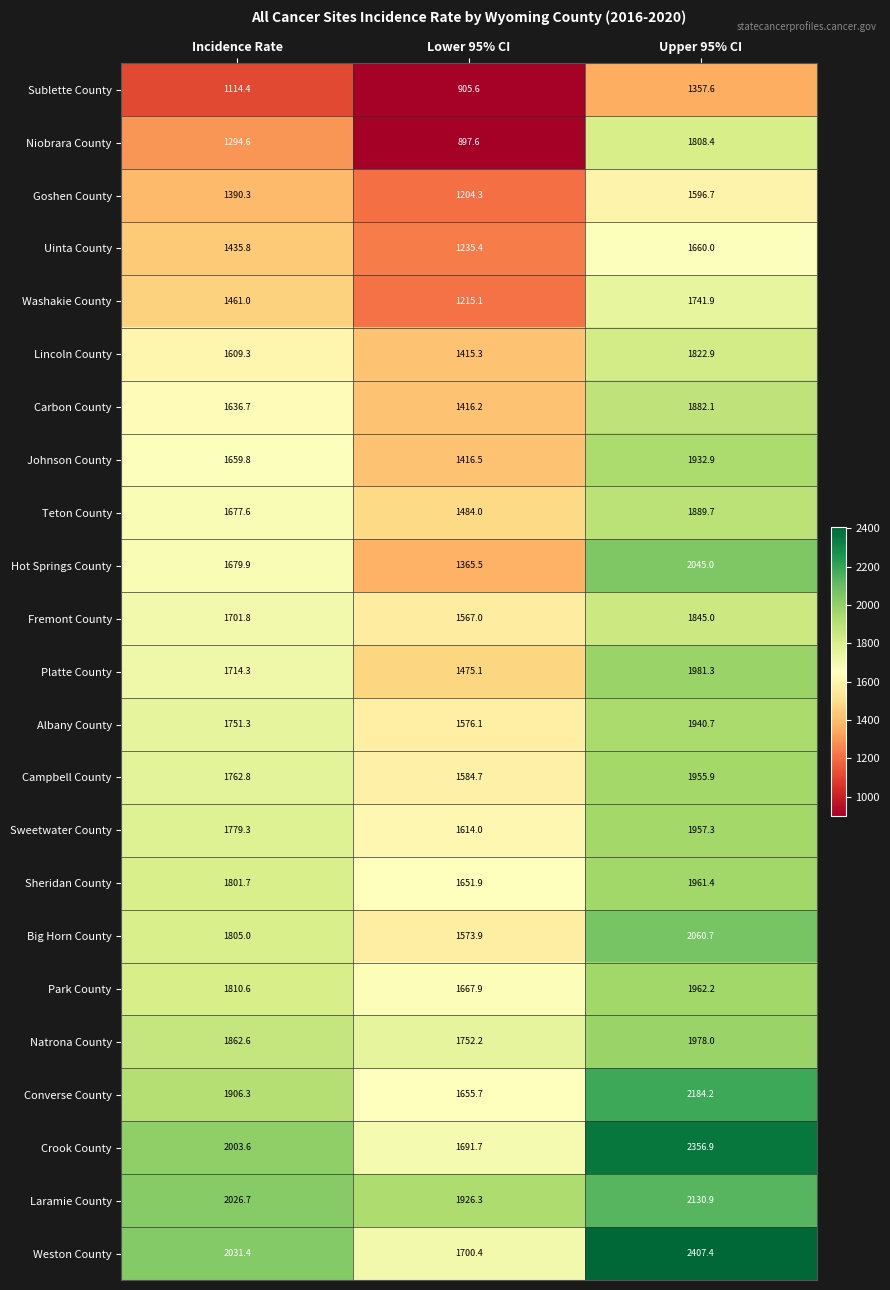

The value of Natrona County at Upper 95% CI is 2926.6. True or false?

False